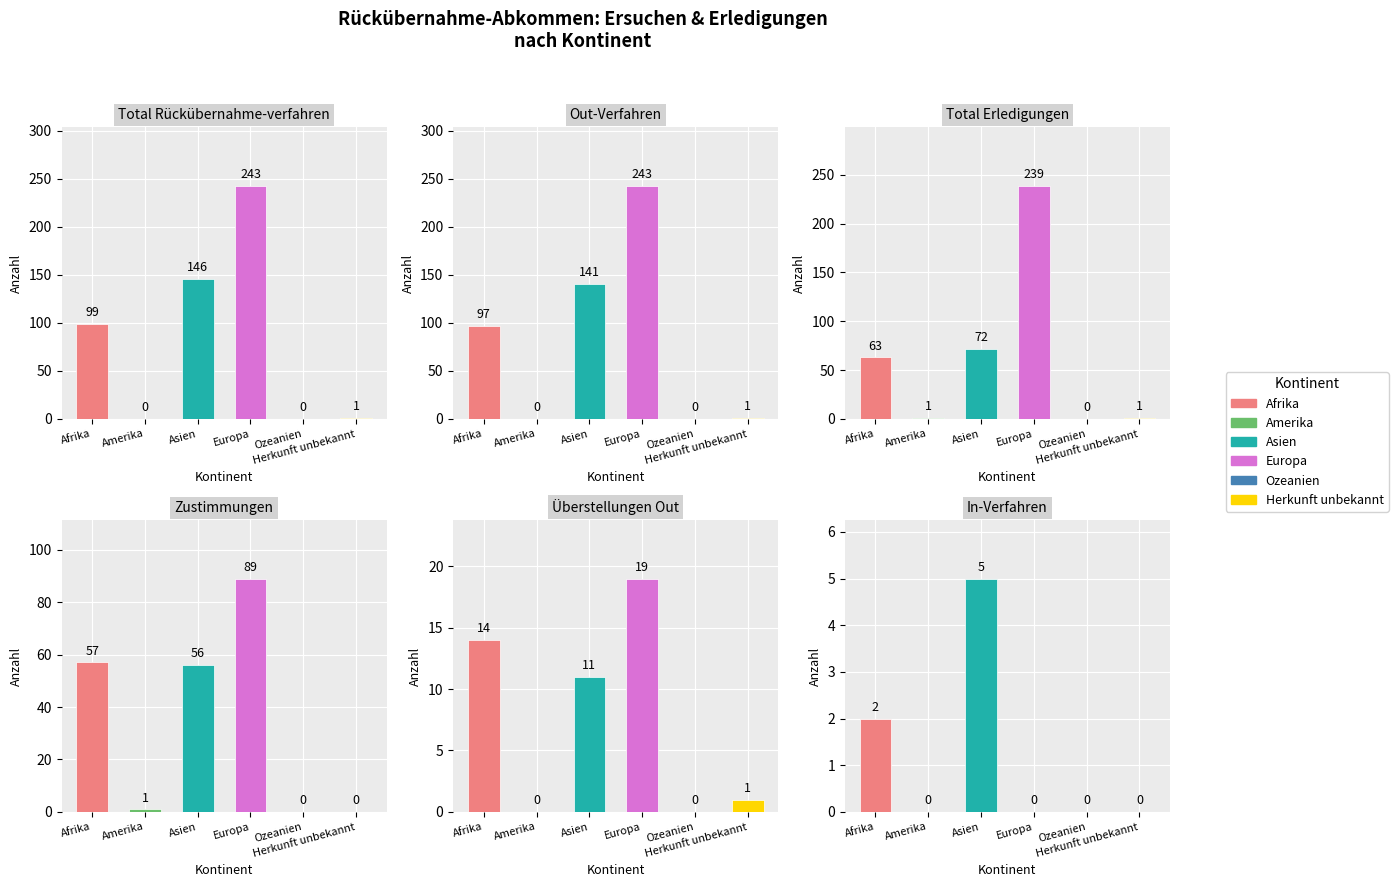

At which label does Überstellungen Out reach its peak?

Europa